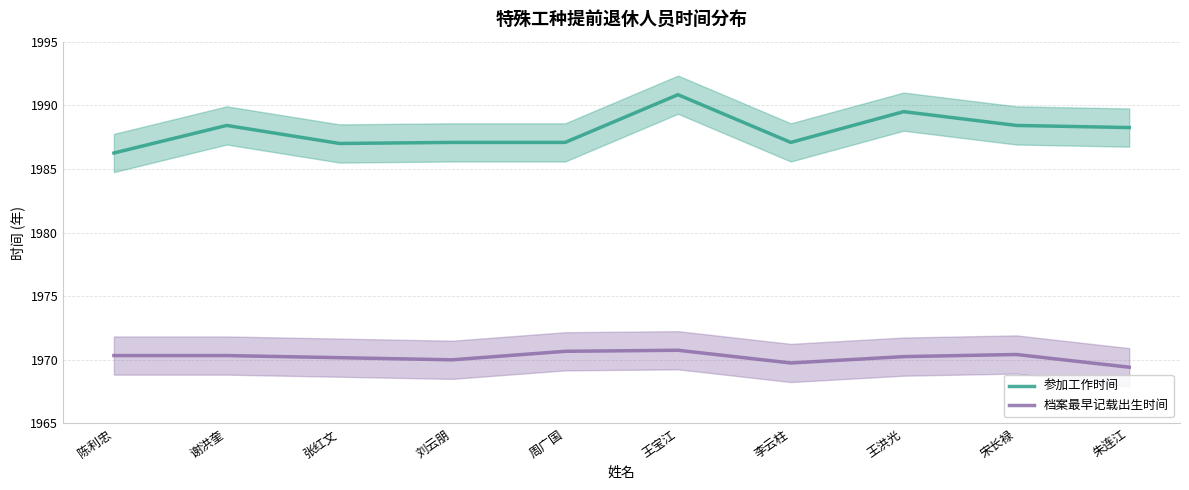

Read the 参加工作时间 value at 朱连江.

1988.2